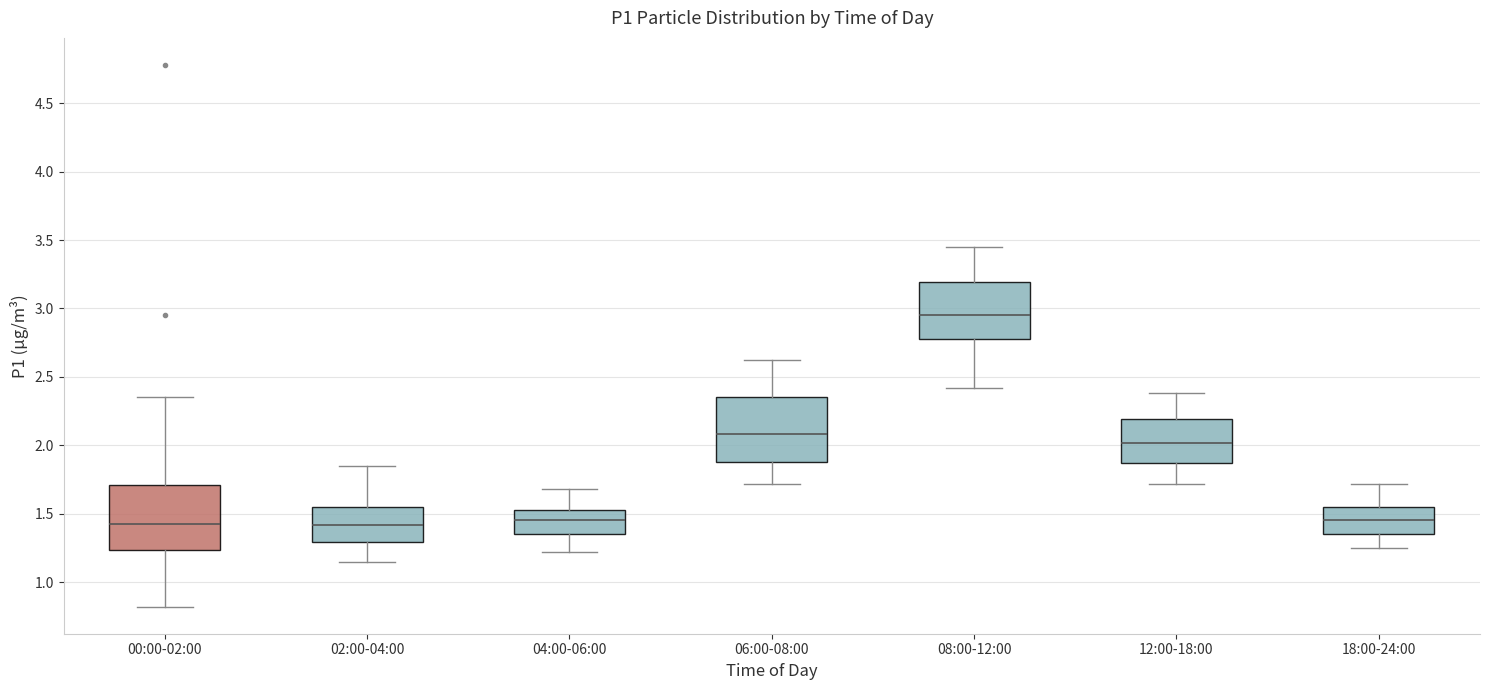

Reading left to right, transcribe this box plot: for each box, give where its median line is, the range the box spans, and where its two whiskers end, as read against the y-axis. The values are not printed on the chart, so give them approximately, as read against the axis.

00:00-02:00: median 1.45, box 1.25 to 1.70, whiskers 0.80 to 2.35
02:00-04:00: median 1.40, box 1.30 to 1.55, whiskers 1.15 to 1.85
04:00-06:00: median 1.45, box 1.35 to 1.55, whiskers 1.20 to 1.70
06:00-08:00: median 2.10, box 1.90 to 2.35, whiskers 1.70 to 2.60
08:00-12:00: median 2.95, box 2.80 to 3.20, whiskers 2.40 to 3.45
12:00-18:00: median 2.00, box 1.85 to 2.20, whiskers 1.70 to 2.40
18:00-24:00: median 1.45, box 1.35 to 1.55, whiskers 1.25 to 1.70